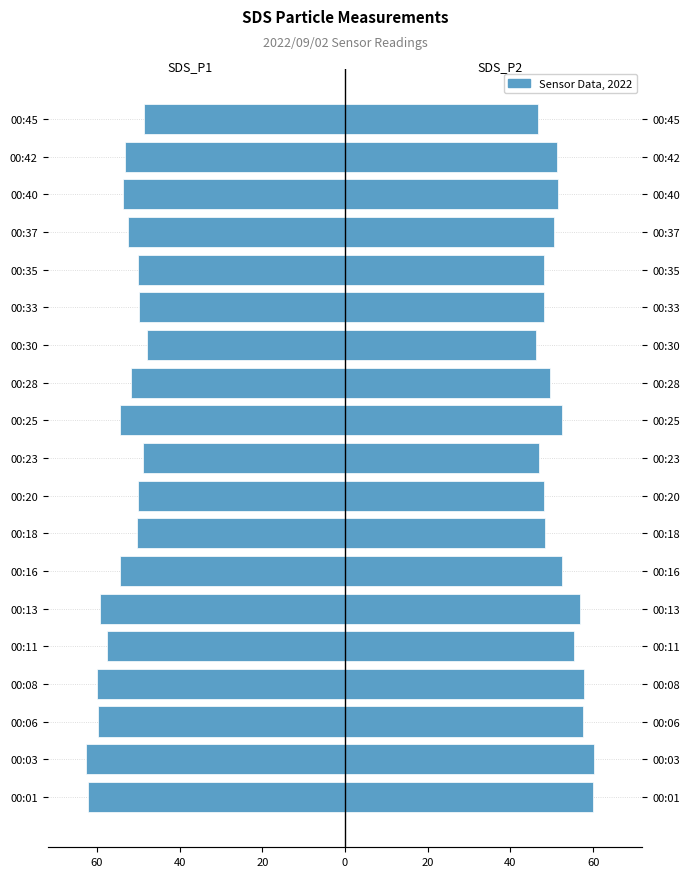

What value does the SDS_P1 series have at 8?

-50.0